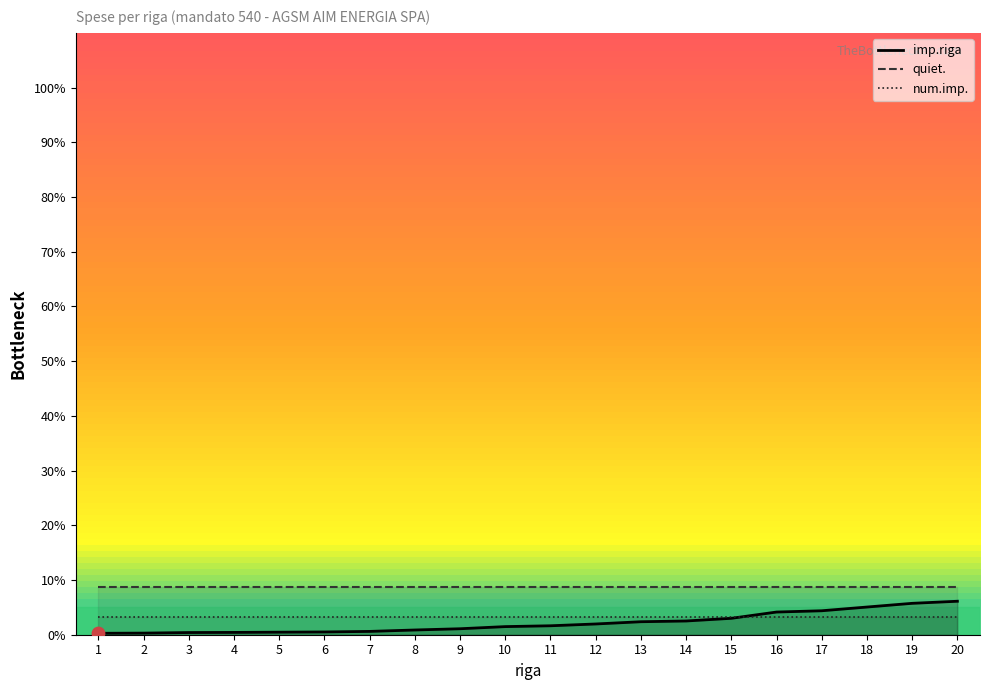

What are all the series names shown in the legend?

imp.riga, quiet., num.imp.